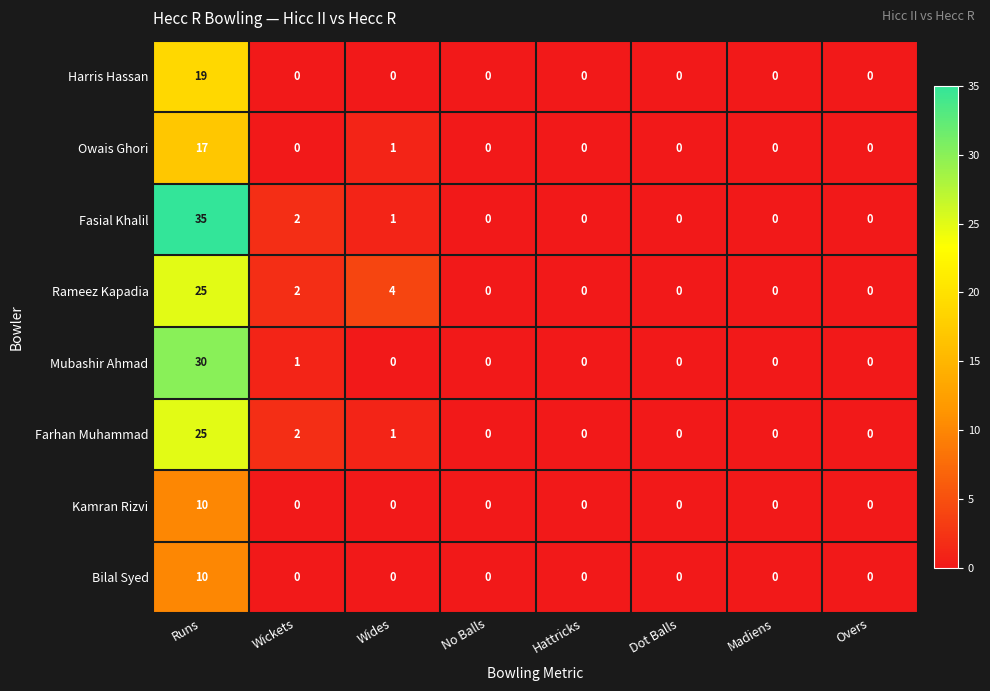

The Rameez Kapadia series shows 3 at Wickets. True or false?

False